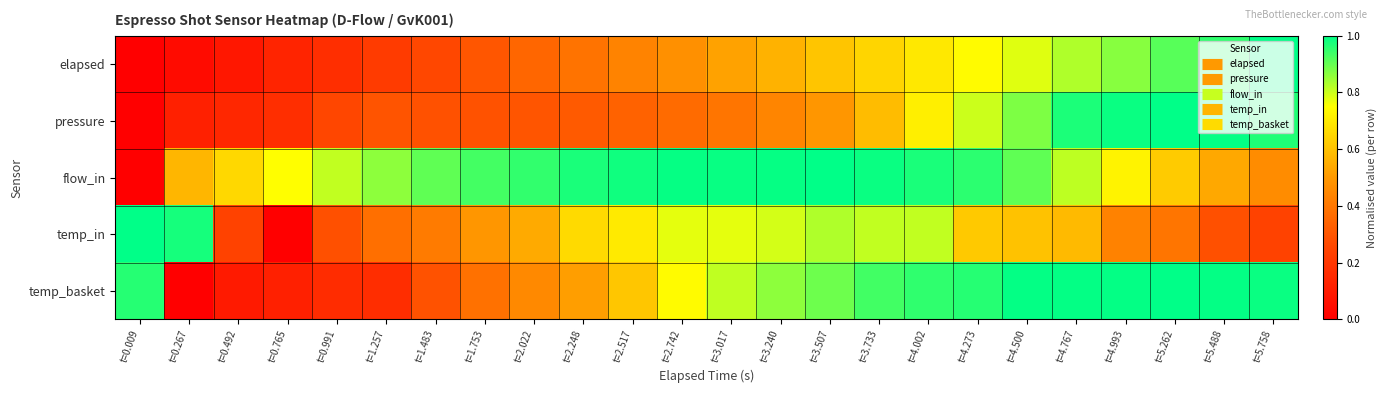

Reading left to right, what are all the values shown in this chart?

elapsed: t=0.009=0.0	t=0.267=0.0	t=0.492=0.1	t=0.765=0.1	t=0.991=0.2	t=1.257=0.2	t=1.483=0.3	t=1.753=0.3	t=2.022=0.4	t=2.248=0.4	t=2.517=0.4	t=2.742=0.5	t=3.017=0.5	t=3.240=0.6	t=3.507=0.6	t=3.733=0.6	t=4.002=0.7	t=4.273=0.7	t=4.500=0.8	t=4.767=0.8	t=4.993=0.9	t=5.262=0.9	t=5.488=1.0	t=5.758=1.0
pressure: t=0.009=0.0	t=0.267=0.1	t=0.492=0.1	t=0.765=0.2	t=0.991=0.3	t=1.257=0.3	t=1.483=0.3	t=1.753=0.3	t=2.022=0.3	t=2.248=0.3	t=2.517=0.3	t=2.742=0.4	t=3.017=0.4	t=3.240=0.4	t=3.507=0.5	t=3.733=0.6	t=4.002=0.7	t=4.273=0.8	t=4.500=0.9	t=4.767=1.0	t=4.993=1.0	t=5.262=1.0	t=5.488=1.0	t=5.758=1.0
flow_in: t=0.009=0.0	t=0.267=0.6	t=0.492=0.7	t=0.765=0.7	t=0.991=0.8	t=1.257=0.9	t=1.483=0.9	t=1.753=0.9	t=2.022=0.9	t=2.248=1.0	t=2.517=1.0	t=2.742=1.0	t=3.017=1.0	t=3.240=1.0	t=3.507=1.0	t=3.733=1.0	t=4.002=1.0	t=4.273=1.0	t=4.500=0.9	t=4.767=0.8	t=4.993=0.7	t=5.262=0.6	t=5.488=0.5	t=5.758=0.5
temp_in: t=0.009=1.0	t=0.267=1.0	t=0.492=0.2	t=0.765=0.0	t=0.991=0.3	t=1.257=0.4	t=1.483=0.4	t=1.753=0.5	t=2.022=0.5	t=2.248=0.7	t=2.517=0.7	t=2.742=0.8	t=3.017=0.8	t=3.240=0.8	t=3.507=0.8	t=3.733=0.8	t=4.002=0.8	t=4.273=0.6	t=4.500=0.6	t=4.767=0.6	t=4.993=0.4	t=5.262=0.4	t=5.488=0.3	t=5.758=0.2
temp_basket: t=0.009=1.0	t=0.267=0.0	t=0.492=0.1	t=0.765=0.1	t=0.991=0.2	t=1.257=0.2	t=1.483=0.3	t=1.753=0.4	t=2.022=0.5	t=2.248=0.5	t=2.517=0.6	t=2.742=0.7	t=3.017=0.8	t=3.240=0.9	t=3.507=0.9	t=3.733=0.9	t=4.002=1.0	t=4.273=1.0	t=4.500=1.0	t=4.767=1.0	t=4.993=1.0	t=5.262=1.0	t=5.488=1.0	t=5.758=1.0